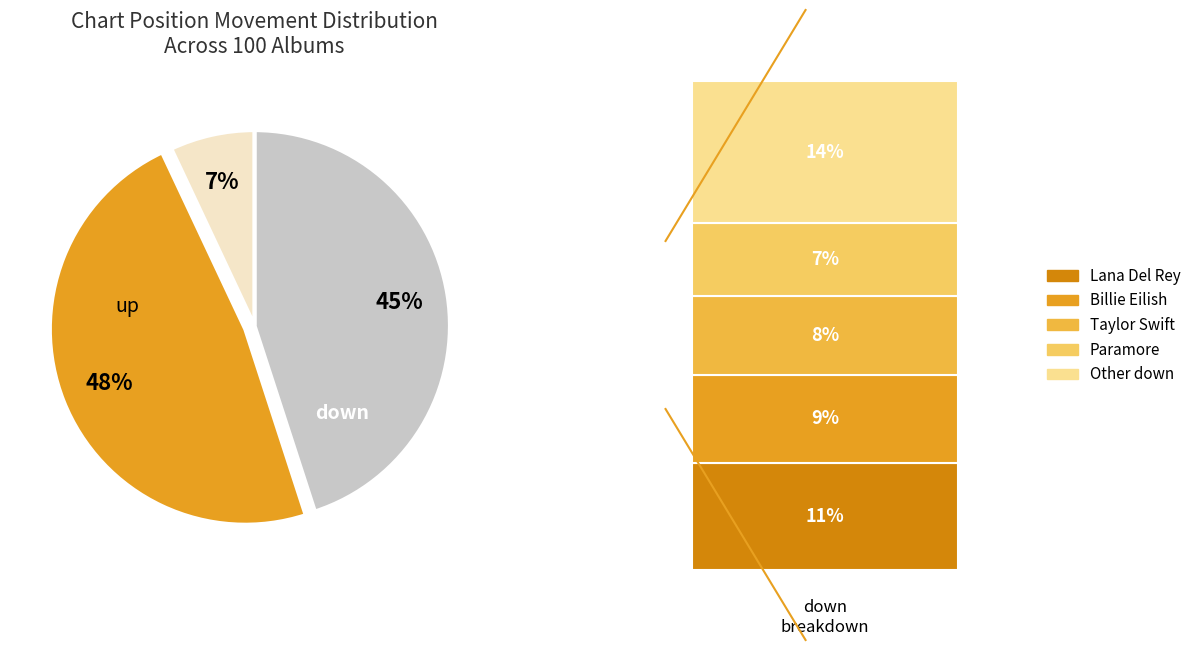

True or false: down accounts for 37% of the total.

False